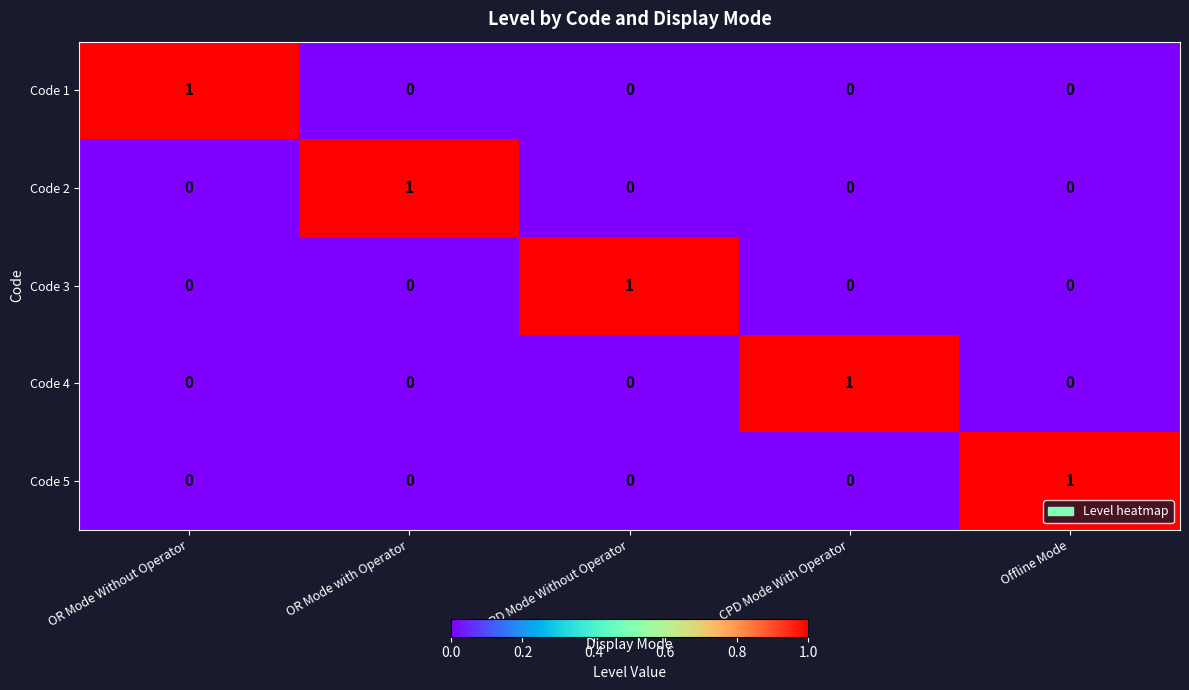

Which category has the highest value in the Code 1 series?

OR Mode Without Operator